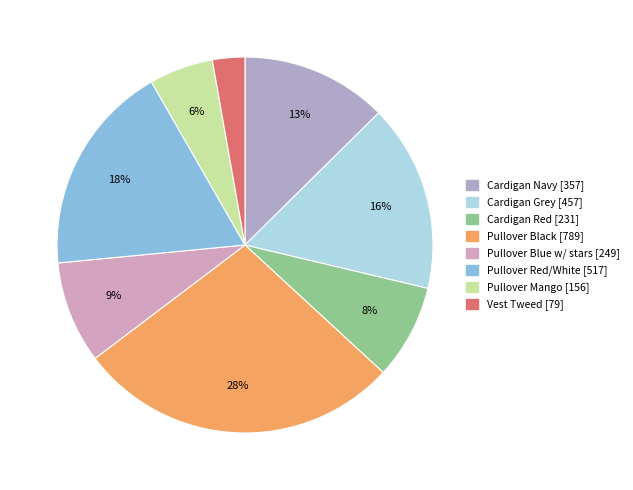

How many segments does this pie chart have?

8